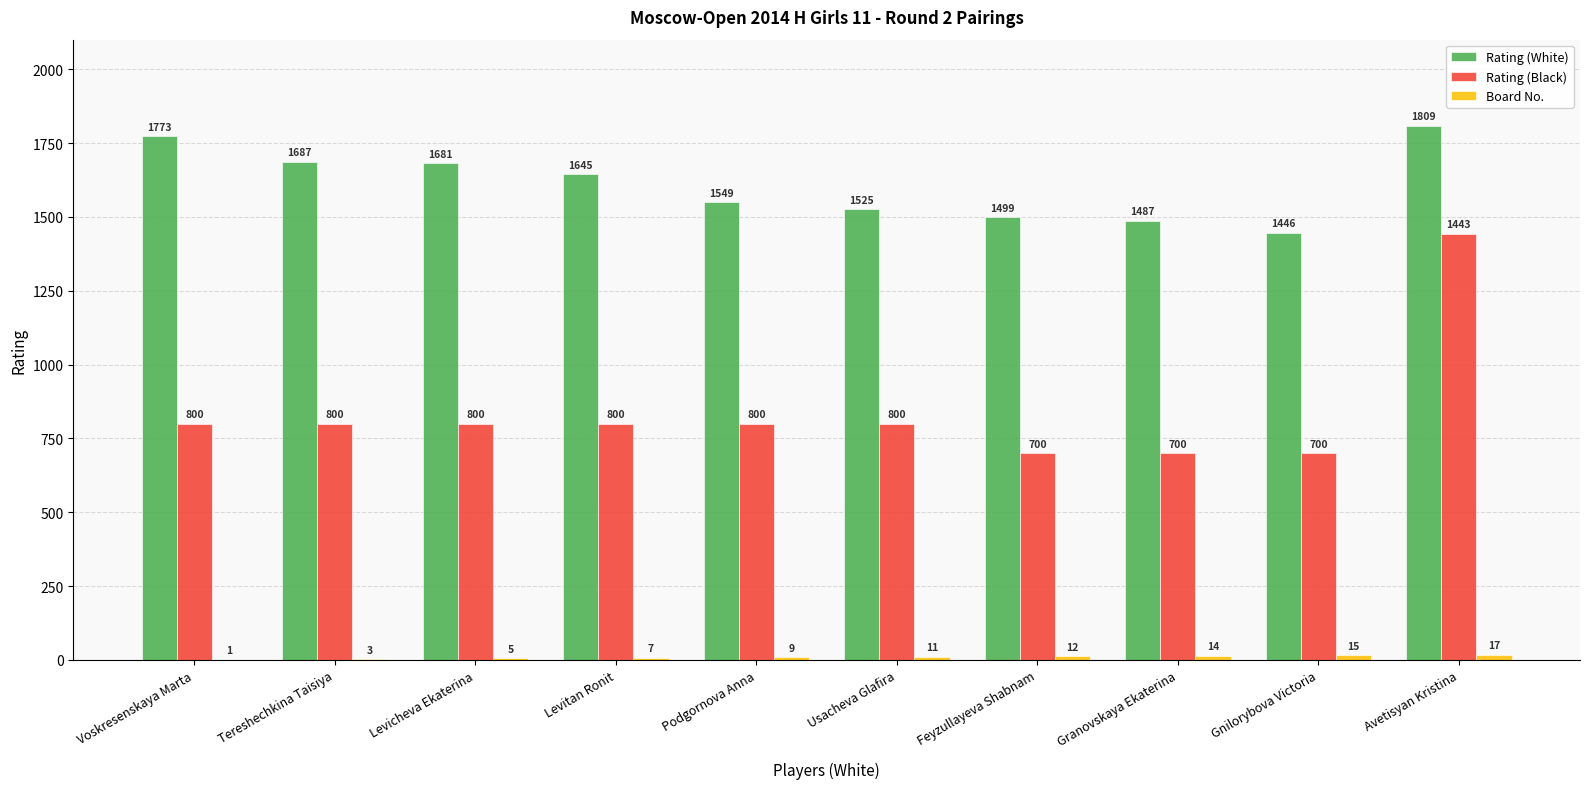

The value of Rating (Black) at Avetisyan Kristina is 1443. True or false?

True